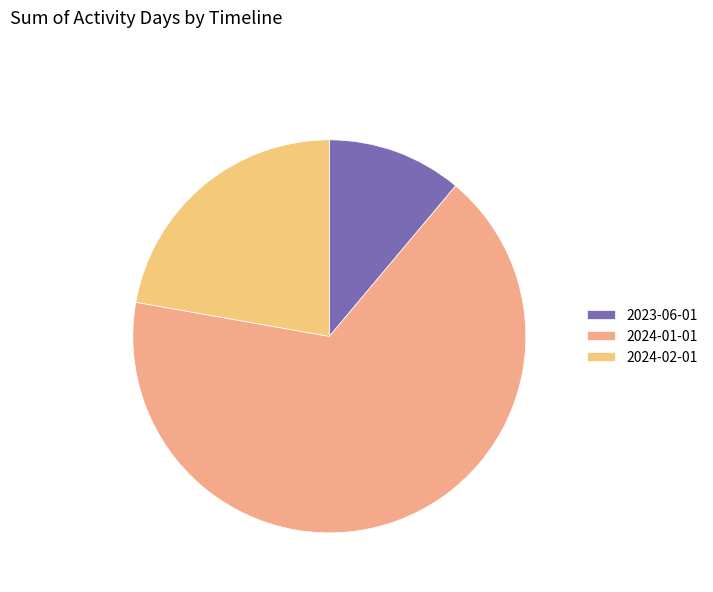

What is the change in value from 2023-06-01 to 2024-01-01?

+5